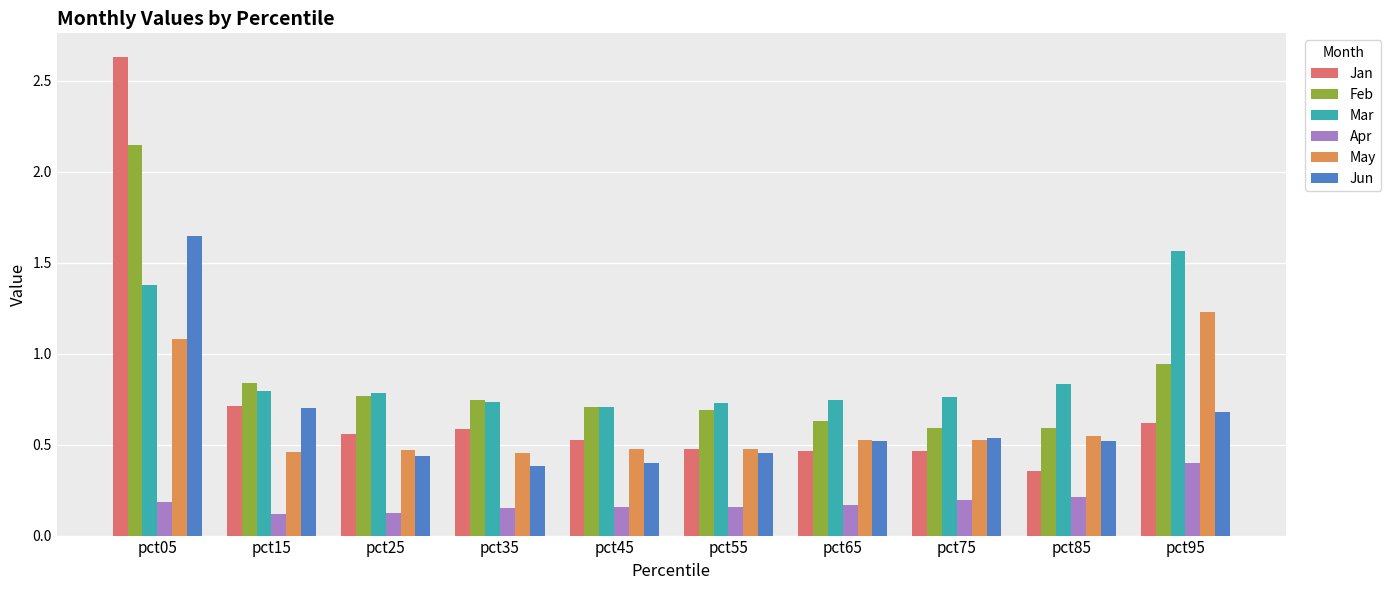

Which series has the largest range (max minus min)?

Jan